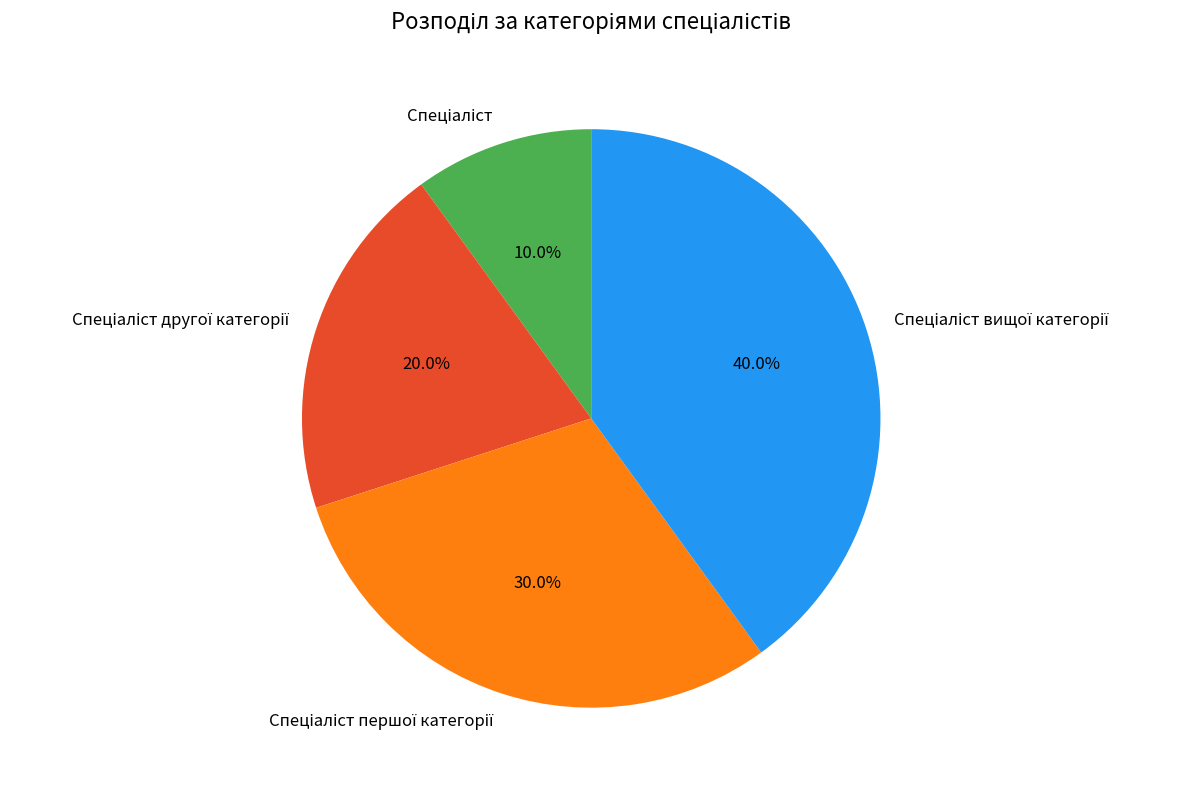

Is there a majority slice in this chart?

No